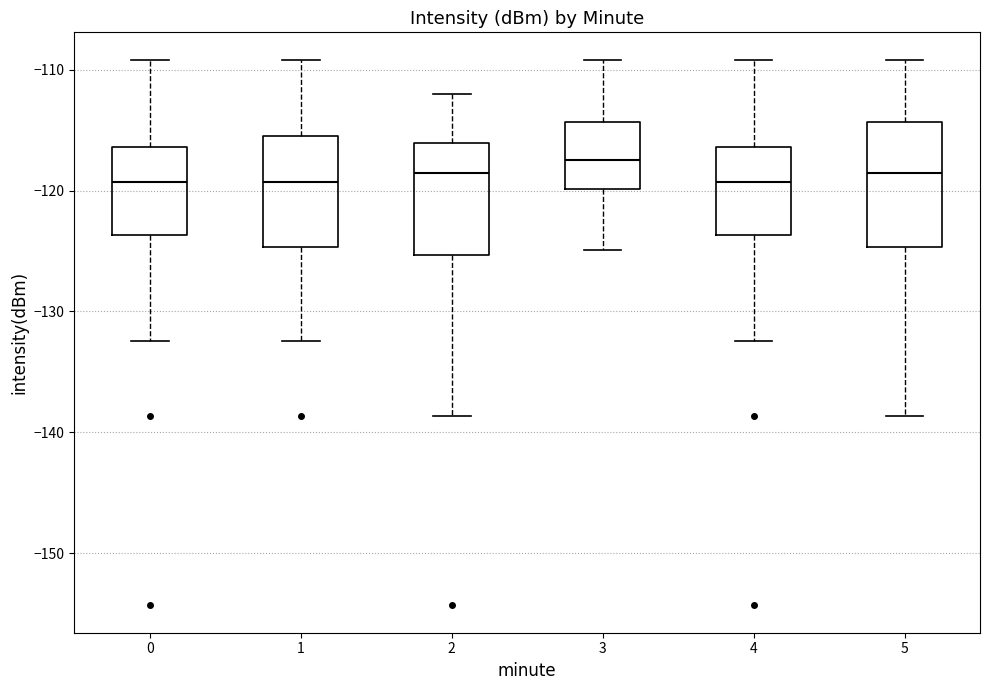

Reading left to right, transcribe this box plot: for each box, give where its median line is, the range the box spans, and where its two whiskers end, as read against the y-axis. The values are not printed on the chart, so give them approximately, as read against the axis.

0: median -119, box -124 to -116, whiskers -132 to -109
1: median -119, box -125 to -115, whiskers -132 to -109
2: median -119, box -125 to -116, whiskers -139 to -112
3: median -117, box -120 to -114, whiskers -125 to -109
4: median -119, box -124 to -116, whiskers -132 to -109
5: median -119, box -125 to -114, whiskers -139 to -109